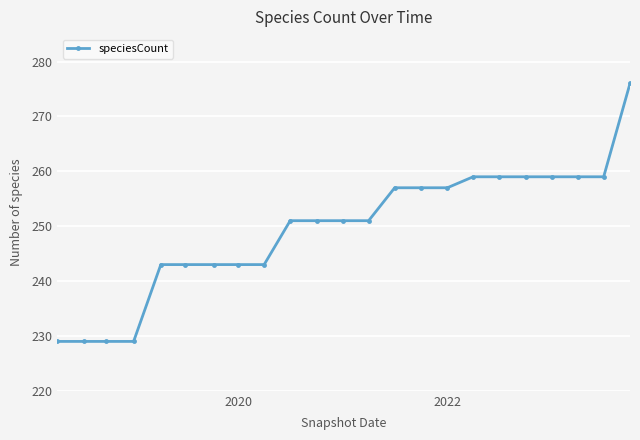

Reading left to right, extract all data points from this chart.

229	229	229	229	243	243	243	243	243	251	251	251	251	257	257	257	259	259	259	259	259	259	276